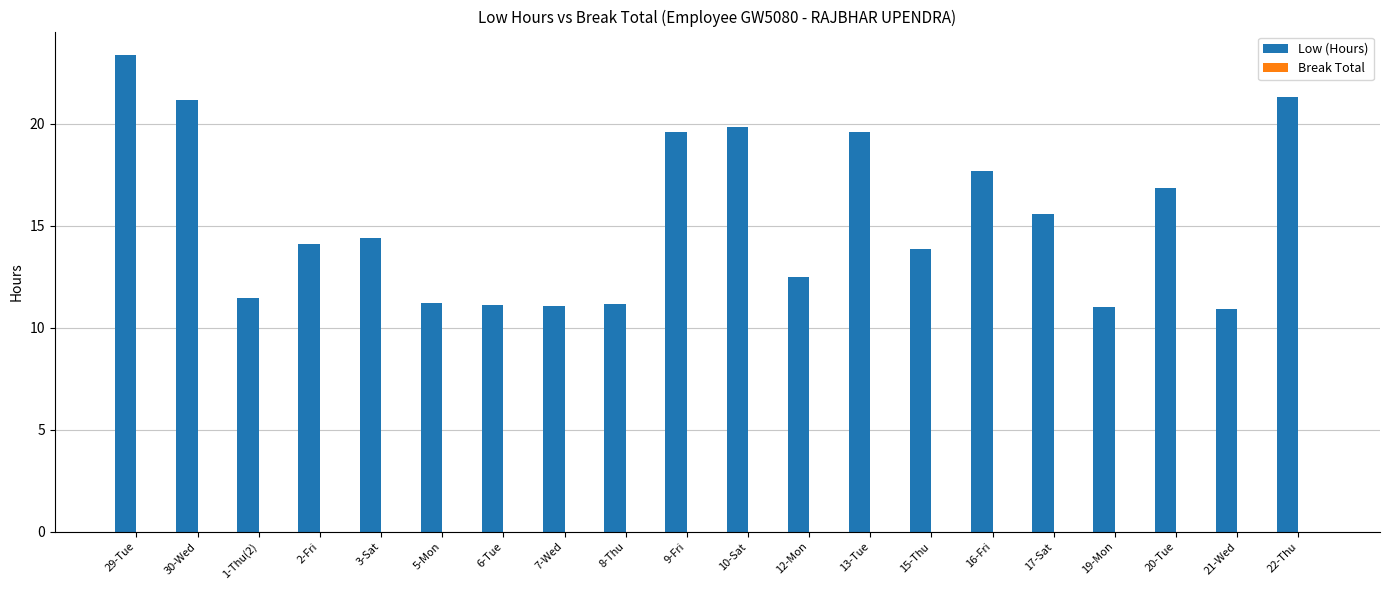

What position from the left is 3-Sat?

5